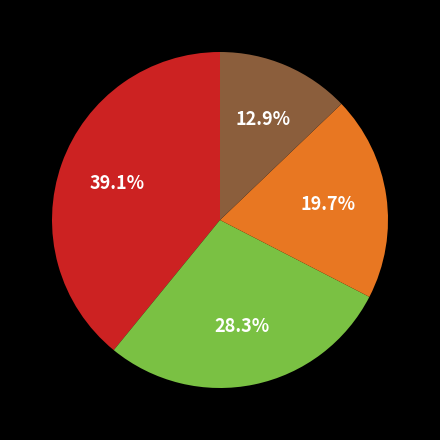

Does any single category account for the majority?

No